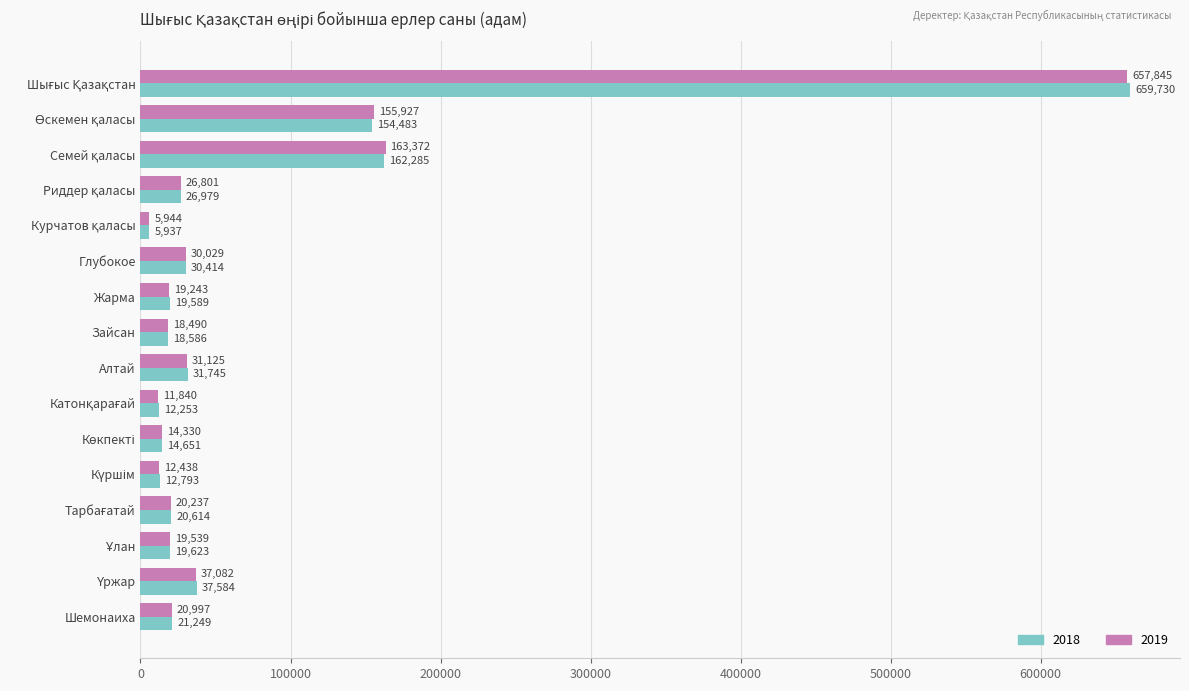

What is the total value across all series at Алтай?

62870